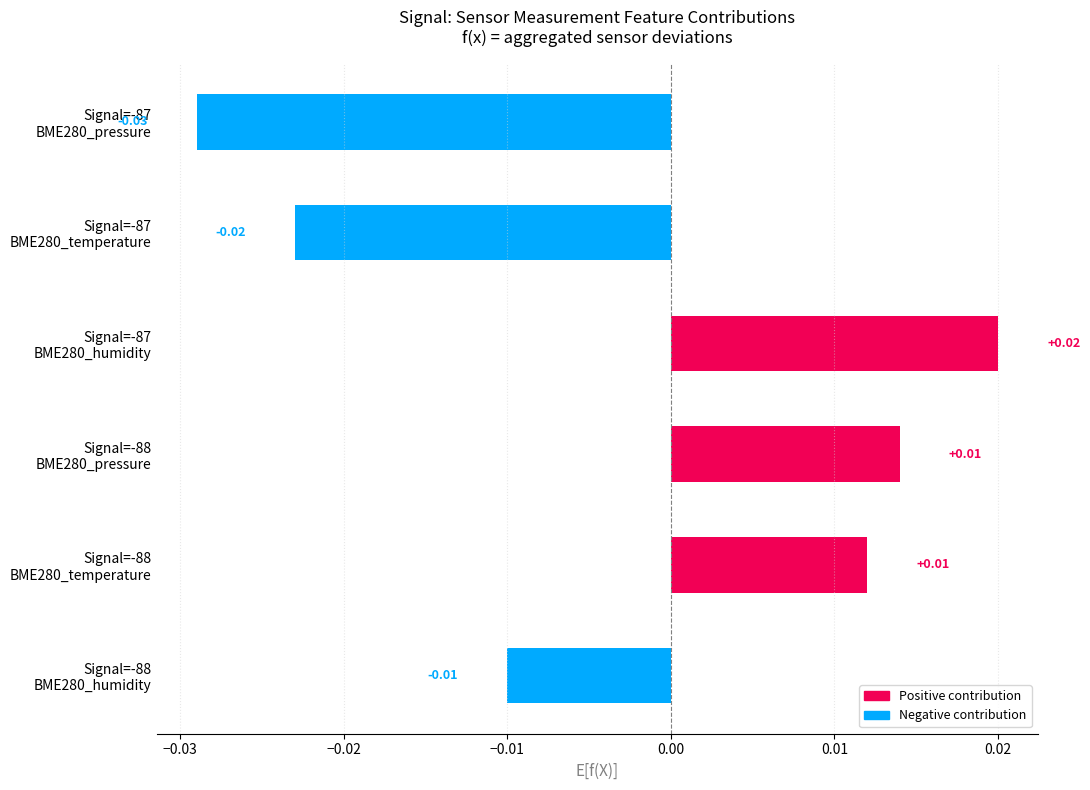

Count the values in the range 0 to 1.

3